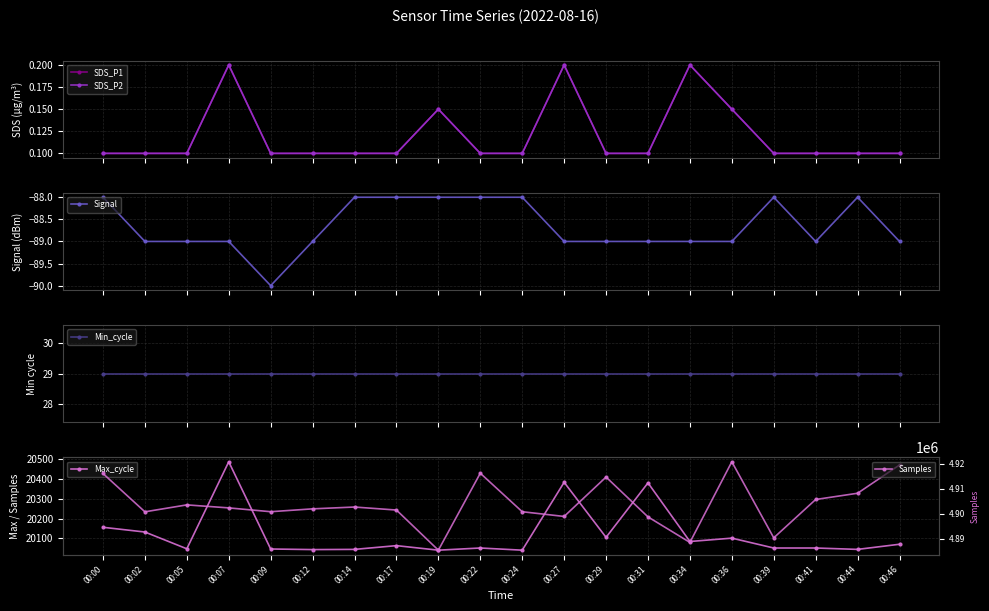

Reading left to right, list all the values displayed in this chart.

SDS_P1: 00:00=0.1	00:02=0.1	00:05=0.1	00:07=0.2	00:09=0.1	00:12=0.1	00:14=0.1	00:17=0.1	00:19=0.1	00:22=0.1	00:24=0.1	00:27=0.2	00:29=0.1	00:31=0.1	00:34=0.2	00:36=0.1	00:39=0.1	00:41=0.1	00:44=0.1	00:46=0.1
SDS_P2: 00:00=0.1	00:02=0.1	00:05=0.1	00:07=0.2	00:09=0.1	00:12=0.1	00:14=0.1	00:17=0.1	00:19=0.1	00:22=0.1	00:24=0.1	00:27=0.2	00:29=0.1	00:31=0.1	00:34=0.2	00:36=0.1	00:39=0.1	00:41=0.1	00:44=0.1	00:46=0.1
Signal: 00:00=-88.0	00:02=-89.0	00:05=-89.0	00:07=-89.0	00:09=-90.0	00:12=-89.0	00:14=-88.0	00:17=-88.0	00:19=-88.0	00:22=-88.0	00:24=-88.0	00:27=-89.0	00:29=-89.0	00:31=-89.0	00:34=-89.0	00:36=-89.0	00:39=-88.0	00:41=-89.0	00:44=-88.0	00:46=-89.0
Min_cycle: 00:00=29.0	00:02=29.0	00:05=29.0	00:07=29.0	00:09=29.0	00:12=29.0	00:14=29.0	00:17=29.0	00:19=29.0	00:22=29.0	00:24=29.0	00:27=29.0	00:29=29.0	00:31=29.0	00:34=29.0	00:36=29.0	00:39=29.0	00:41=29.0	00:44=29.0	00:46=29.0
Max_cycle: 00:00=20156.0	00:02=20132.0	00:05=20047.0	00:07=20488.0	00:09=20046.0	00:12=20043.0	00:14=20044.0	00:17=20063.0	00:19=20040.0	00:22=20051.0	00:24=20040.0	00:27=20384.0	00:29=20105.0	00:31=20381.0	00:34=20084.0	00:36=20101.0	00:39=20051.0	00:41=20051.0	00:44=20044.0	00:46=20070.0
Samples: 00:00=4916035.0	00:02=4900719.0	00:05=4903486.0	00:07=4902284.0	00:09=4900760.0	00:12=4901901.0	00:14=4902630.0	00:17=4901422.0	00:19=4885383.0	00:22=4916141.0	00:24=4900754.0	00:27=4898865.0	00:29=4914607.0	00:31=4898683.0	00:34=4888493.0	00:36=4920717.0	00:39=4890316.0	00:41=4905640.0	00:44=4908140.0	00:46=4919445.0